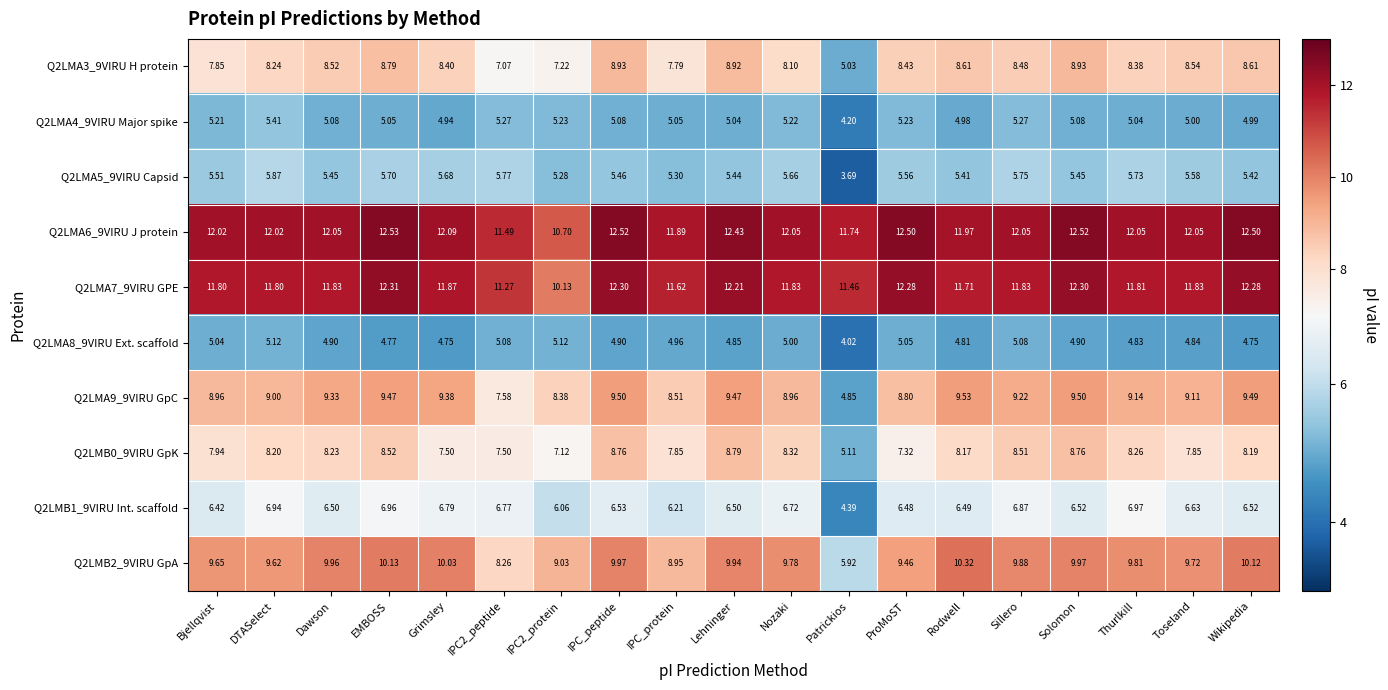

Which series has the largest total across all categories?

Q2LMA6_9VIRU J protein